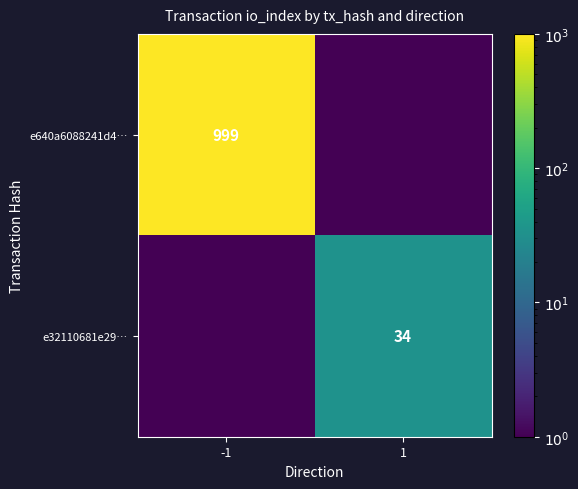

Is the value of e32110681e29… at 1 greater than the value of e640a6088241d4… at -1?

No